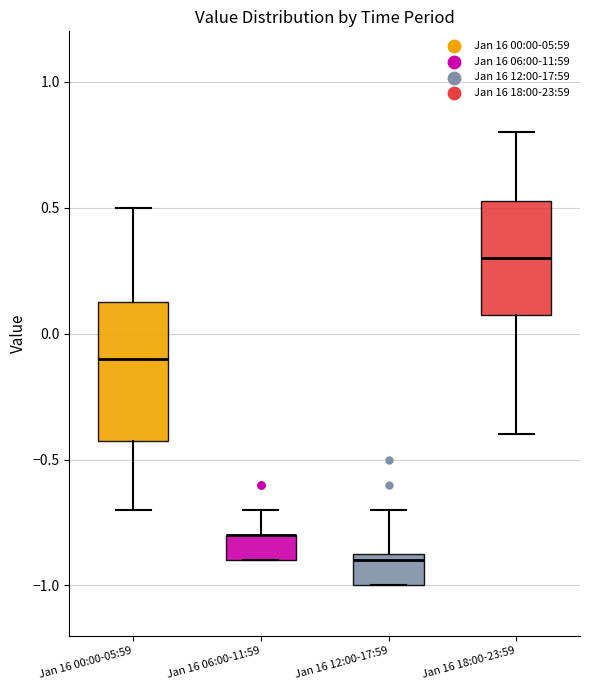

Where is the lower edge of the box for Jan 16 06:00-11:59 on the y-axis? The values are not printed on the chart, so give them approximately, as read against the axis.

-0.90